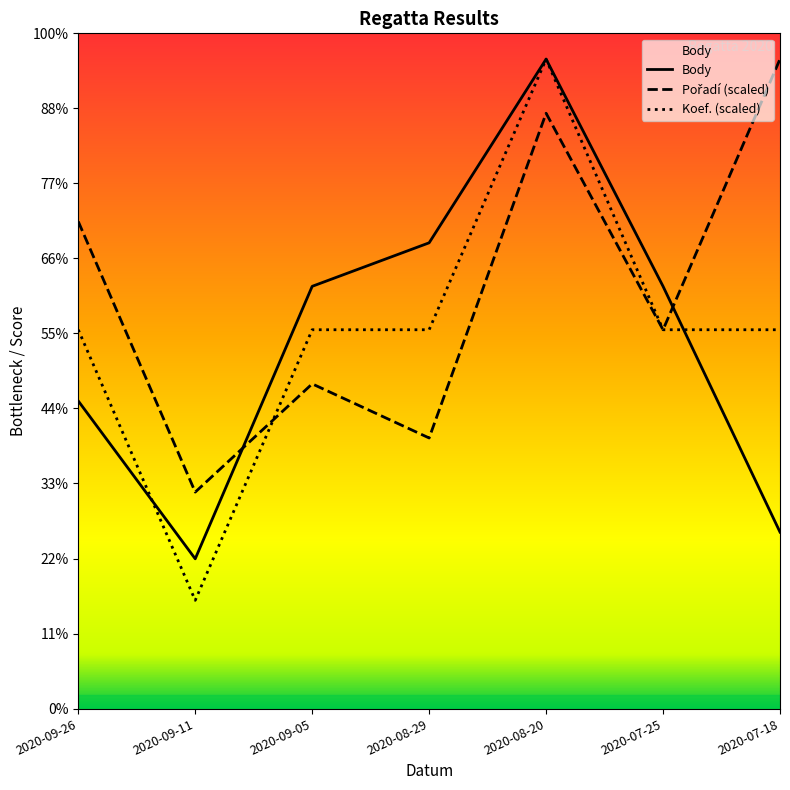

How many lines are shown in the chart?

3